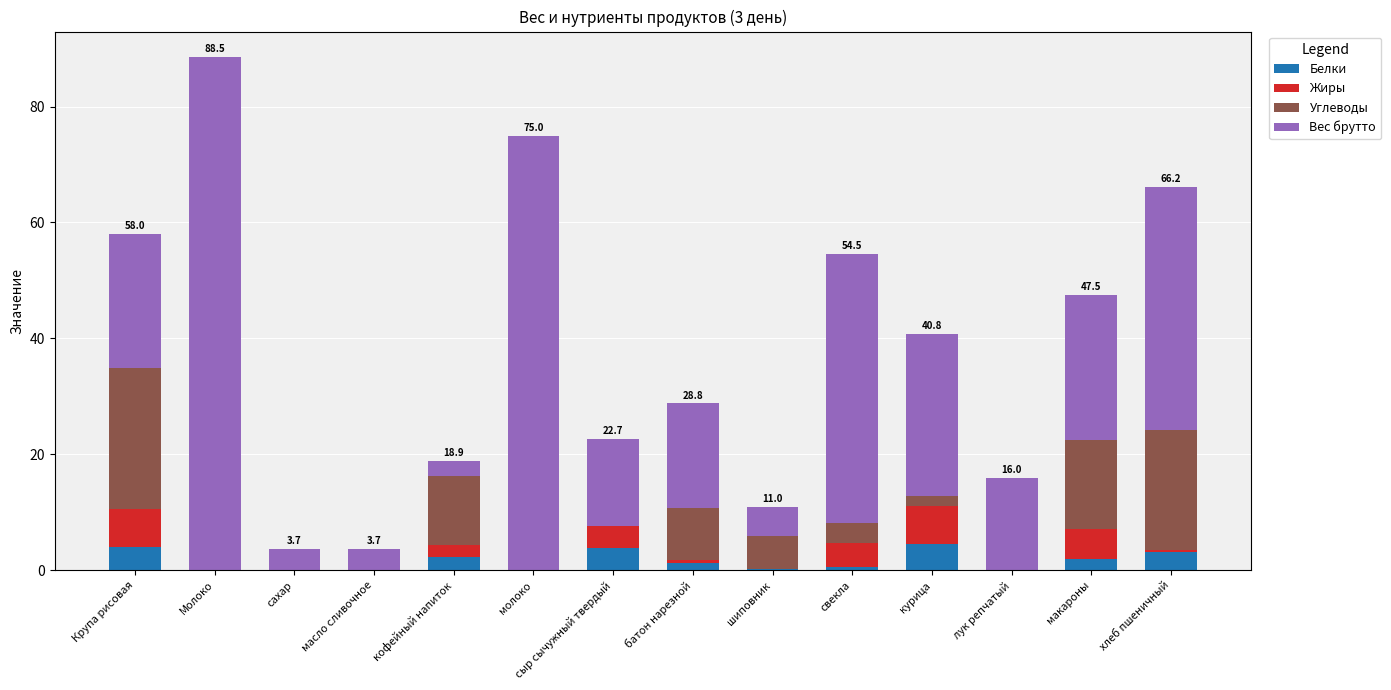

What is the total value across all series at молоко?

75.0